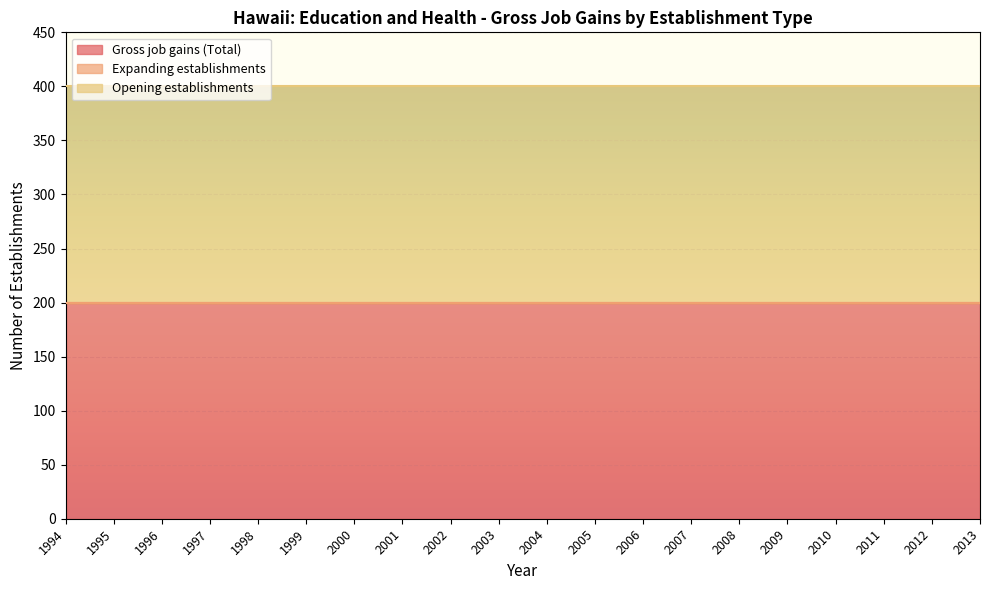

At which category does the chart reach its minimum across all series?

1994